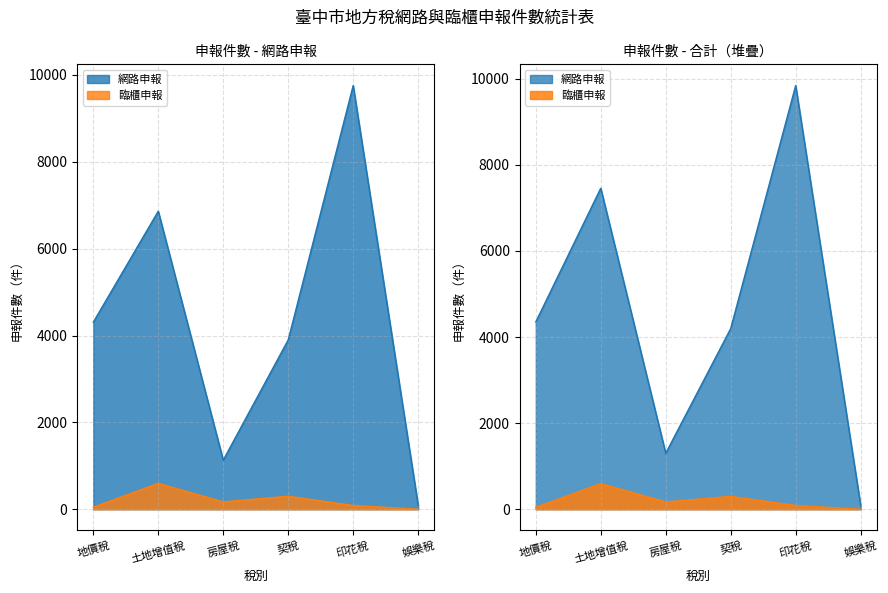

What value does the 臨櫃申報 series have at 房屋稅, to the nearest 100?

200